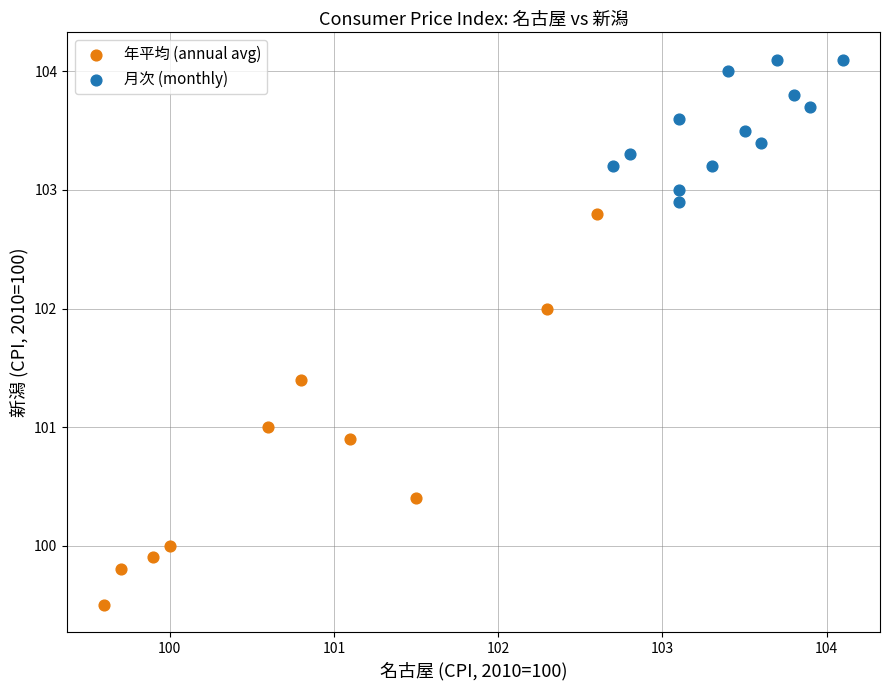

Which series has the widest spread of Y values?

年平均 (annual avg)